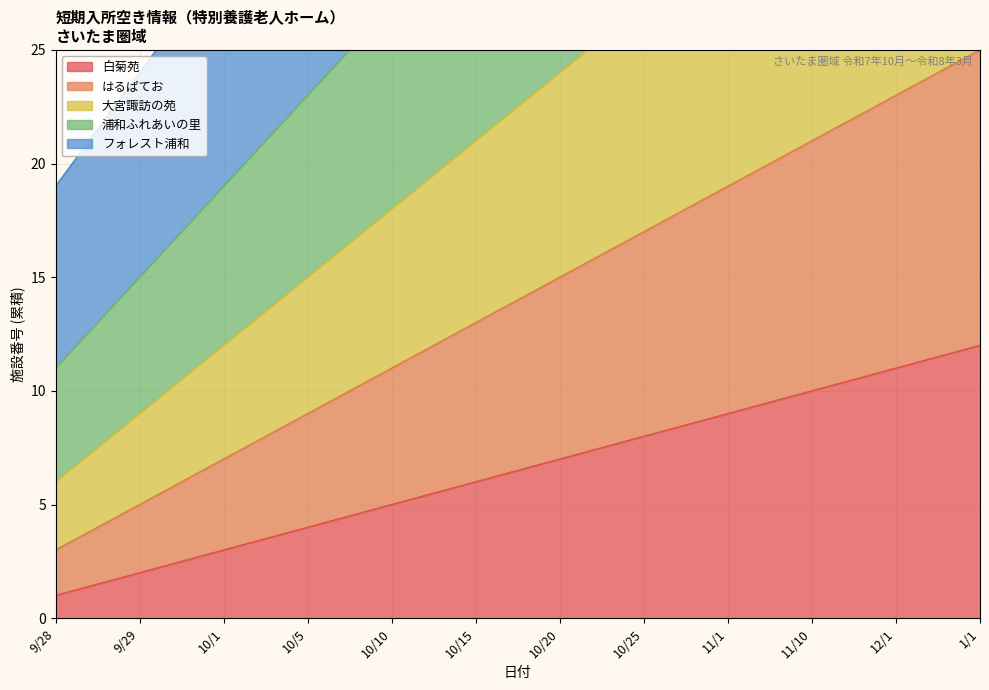

The value of フォレスト浦和 at 10/10 is 39. True or false?

True